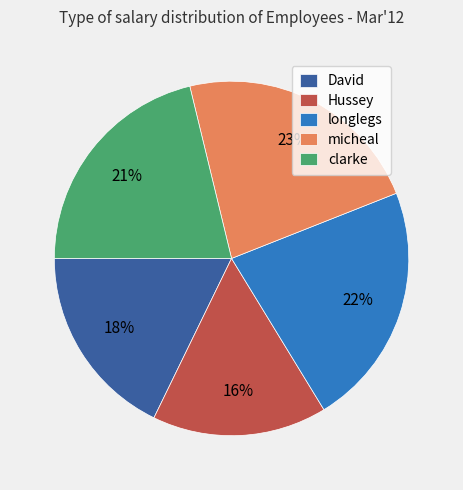

Rank the categories by value from lowest to highest.

Hussey, David, clarke, longlegs, micheal